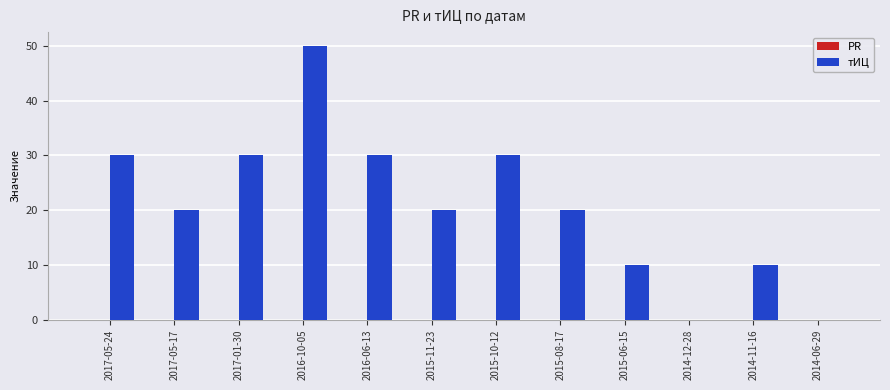

The chart shows a value of 50 at 2016-10-05. True or false?

True